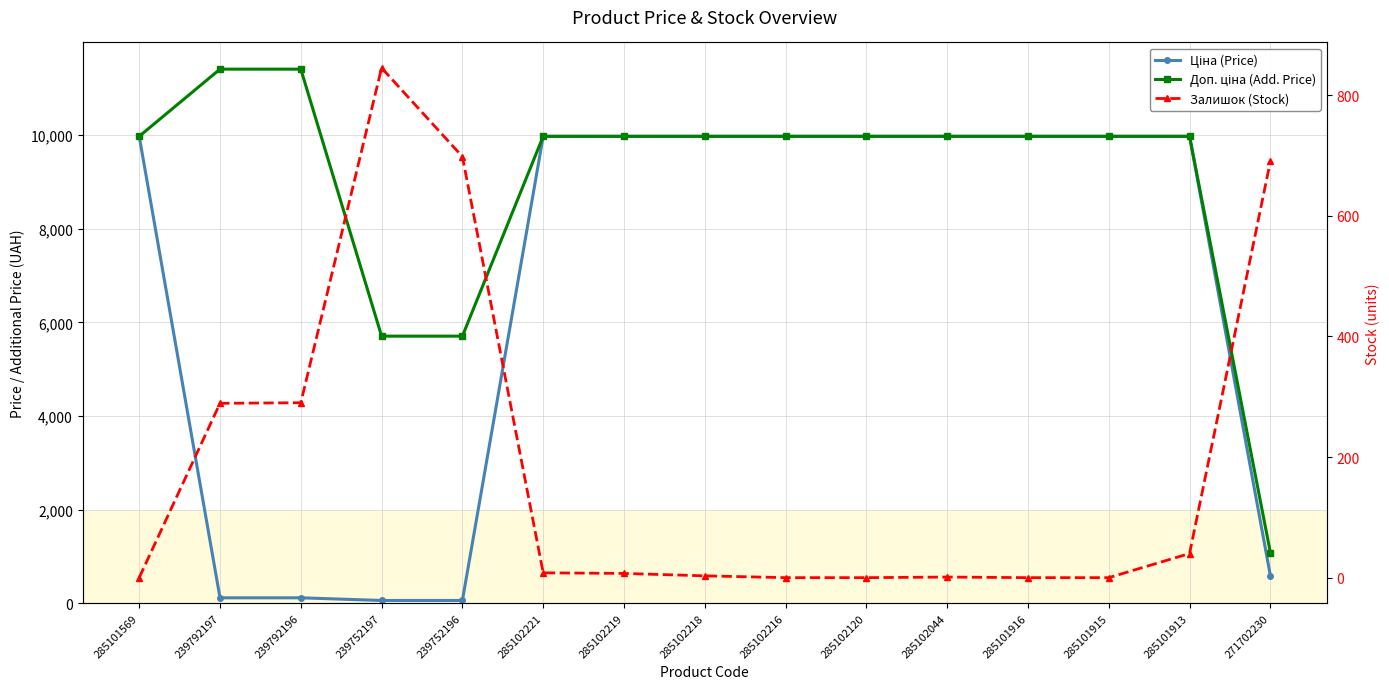

How many categories are shown in the chart?

15